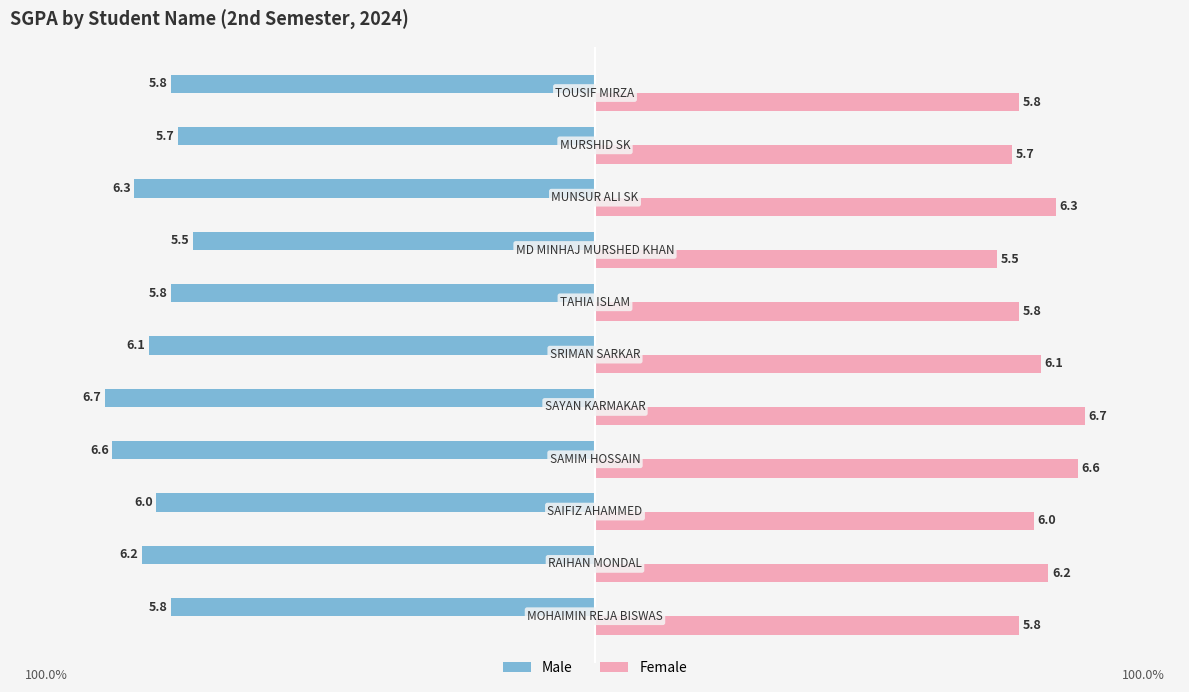

What is the sum of all Female values?

66.5